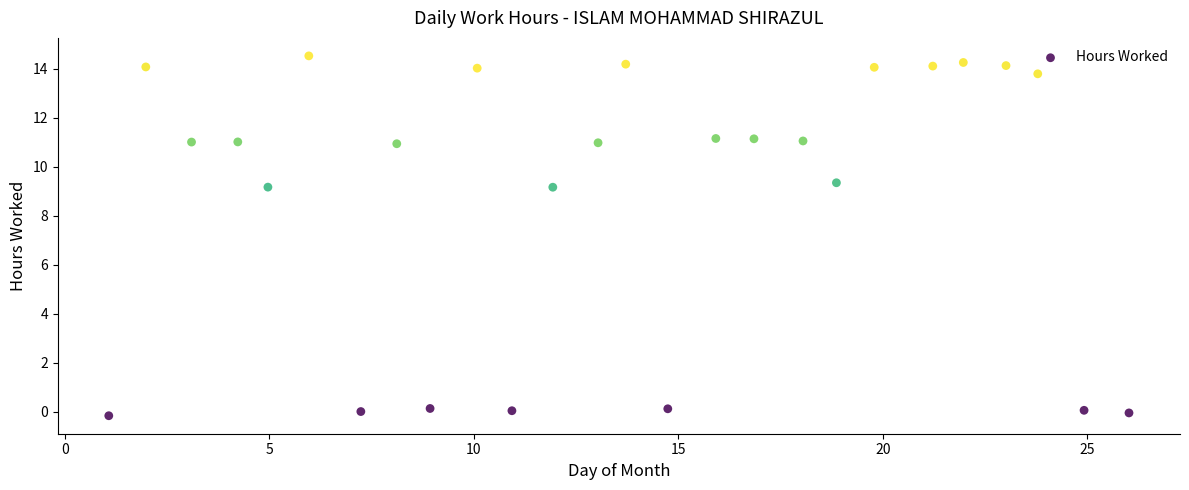

What is the range of Y values (max minus min)?

14.7